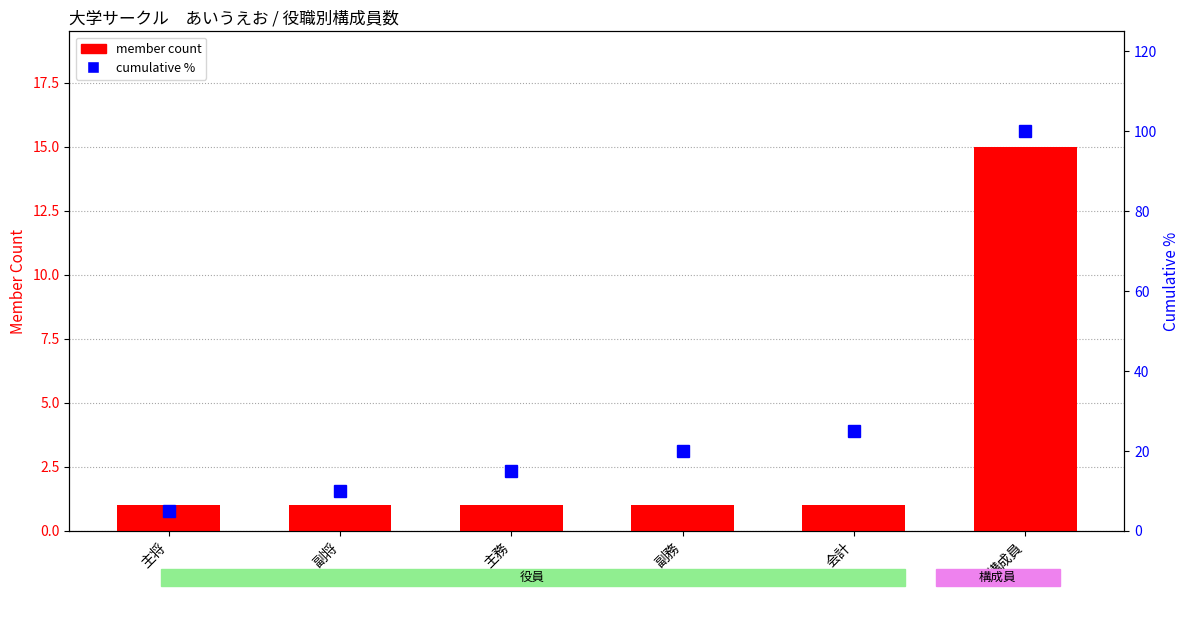

What is the label of the 6th bar from the right?

主将